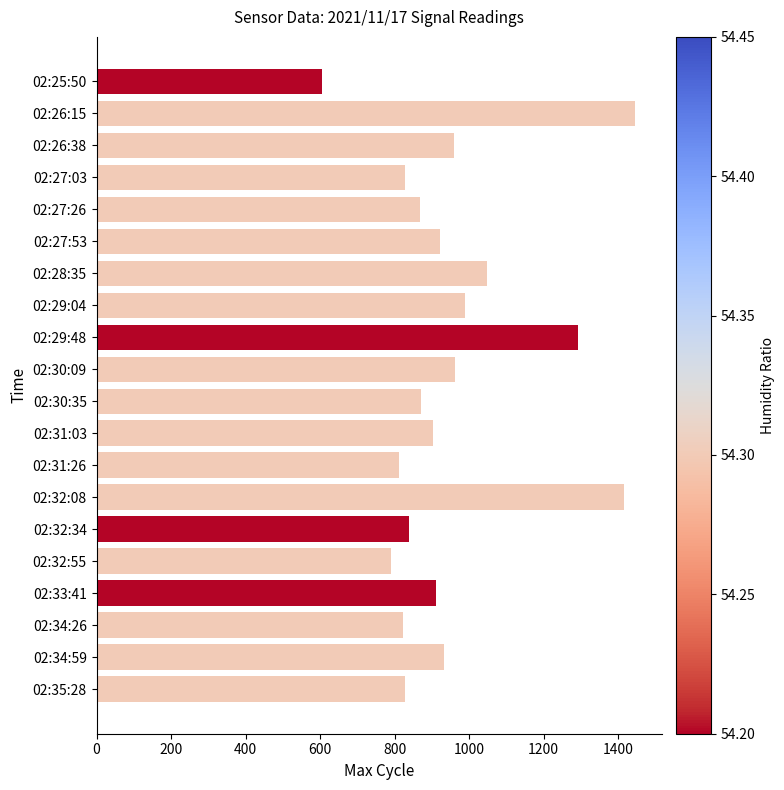

Which has a higher value, 02:32:55 or 02:27:53?

02:27:53